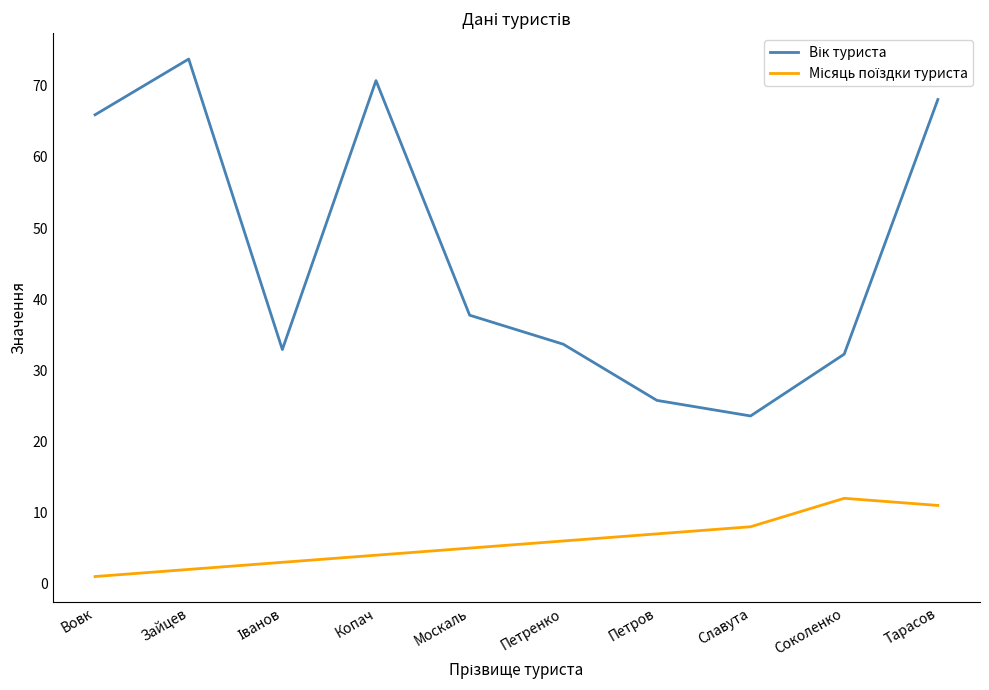

What is the total value across all series at Петров?

32.8